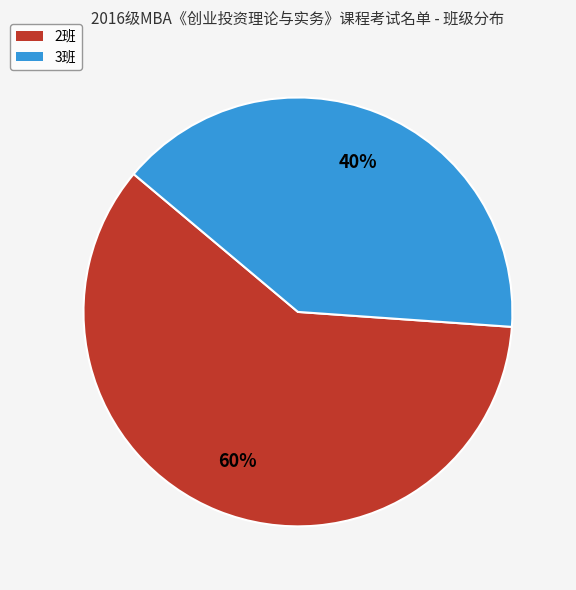

Do 3班 and 2班 together represent more than half of the pie?

Yes